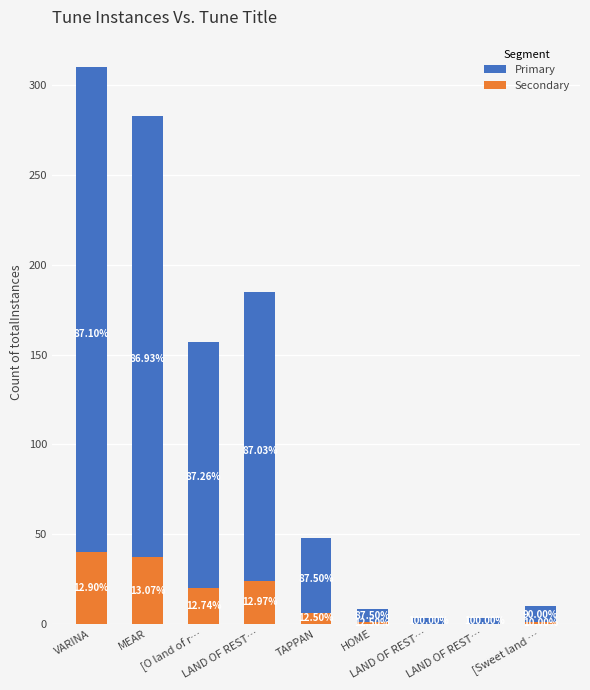

At [O land of r…, list the series in order from smallest to largest.

Secondary, Primary